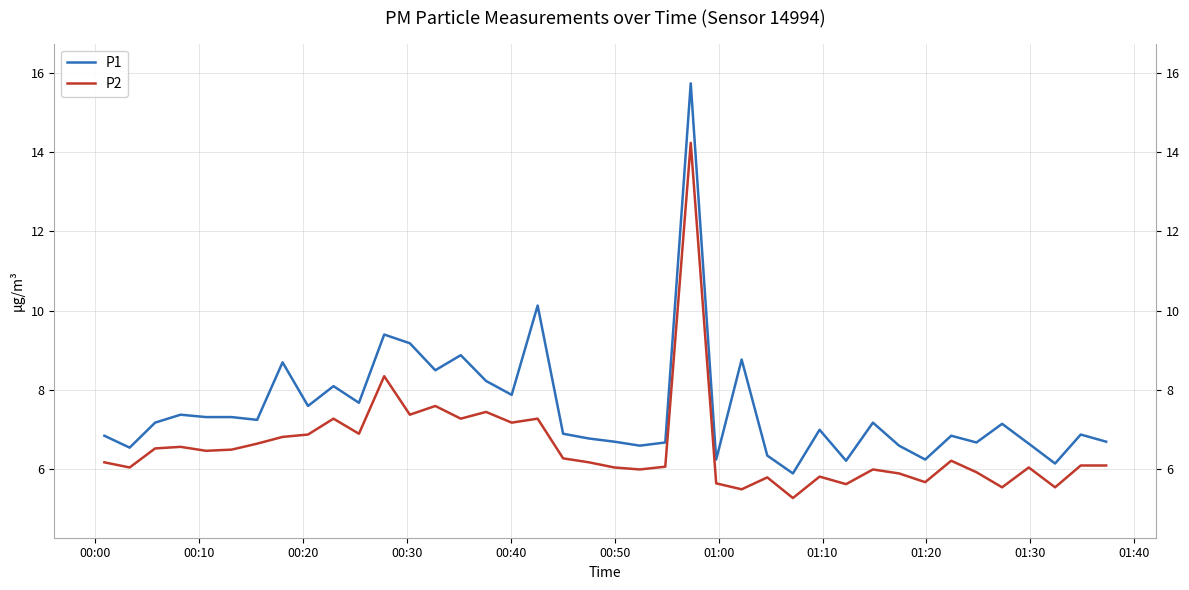

What is the sum of all P2 values?

262.9